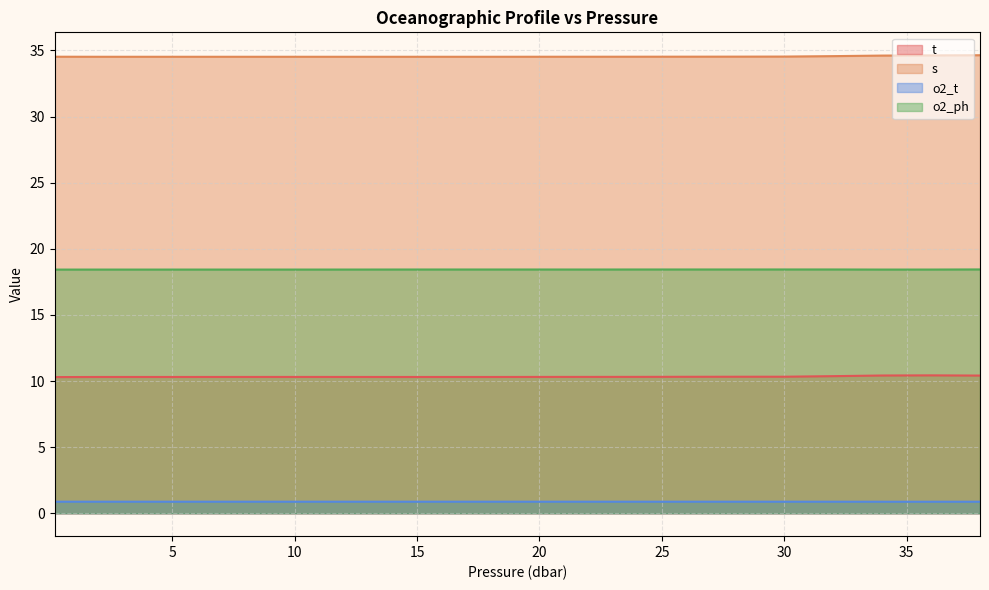

Does the chart have visible grid lines?

Yes